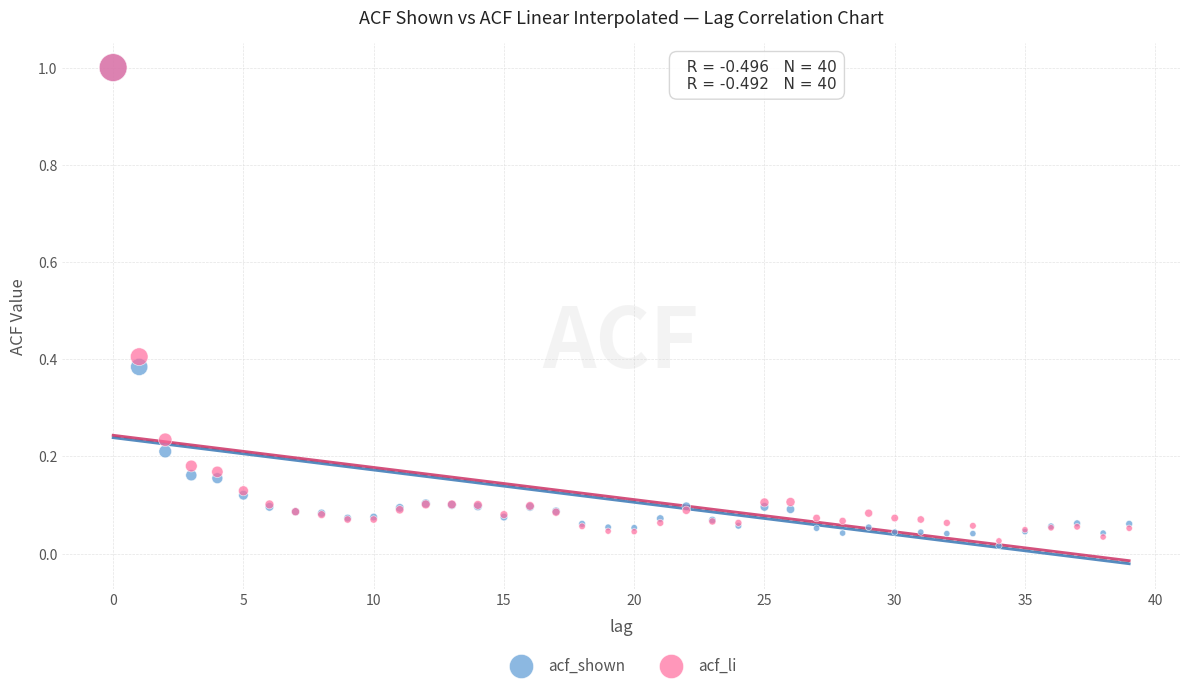

What are all the series names shown in the legend?

acf_shown, acf_li